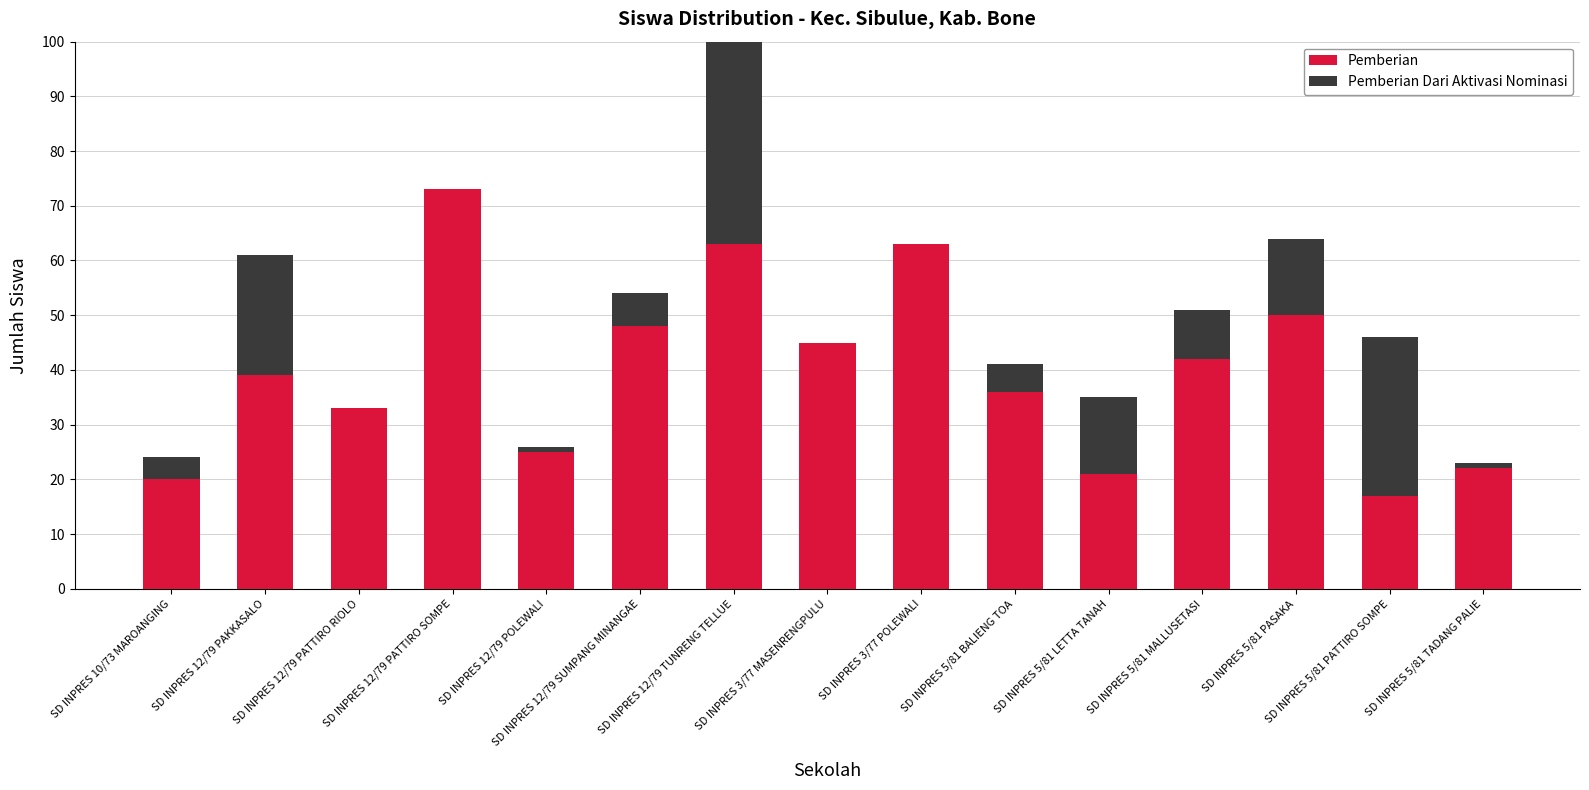

How many values in the Pemberian Dari Aktivasi Nominasi series are below 5?

7